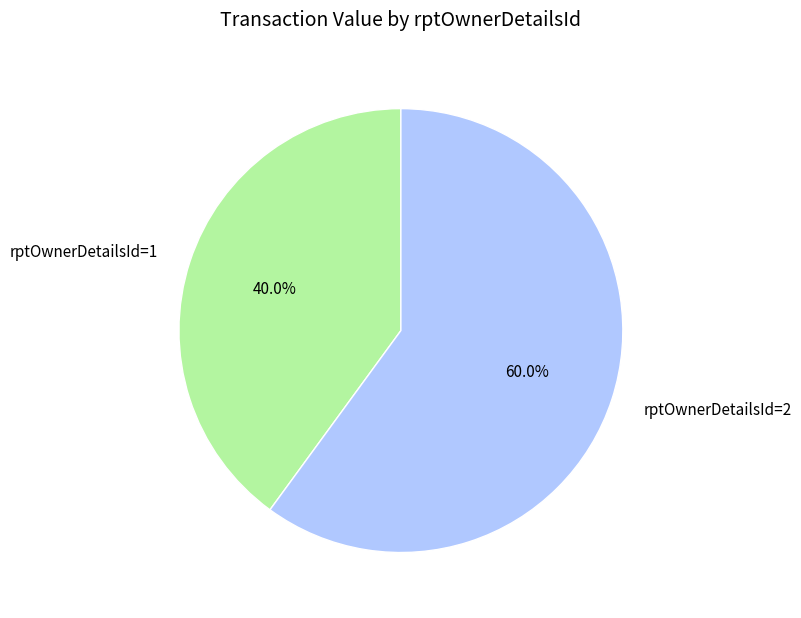

What is the largest slice in the pie chart?

rptOwnerDetailsId=2